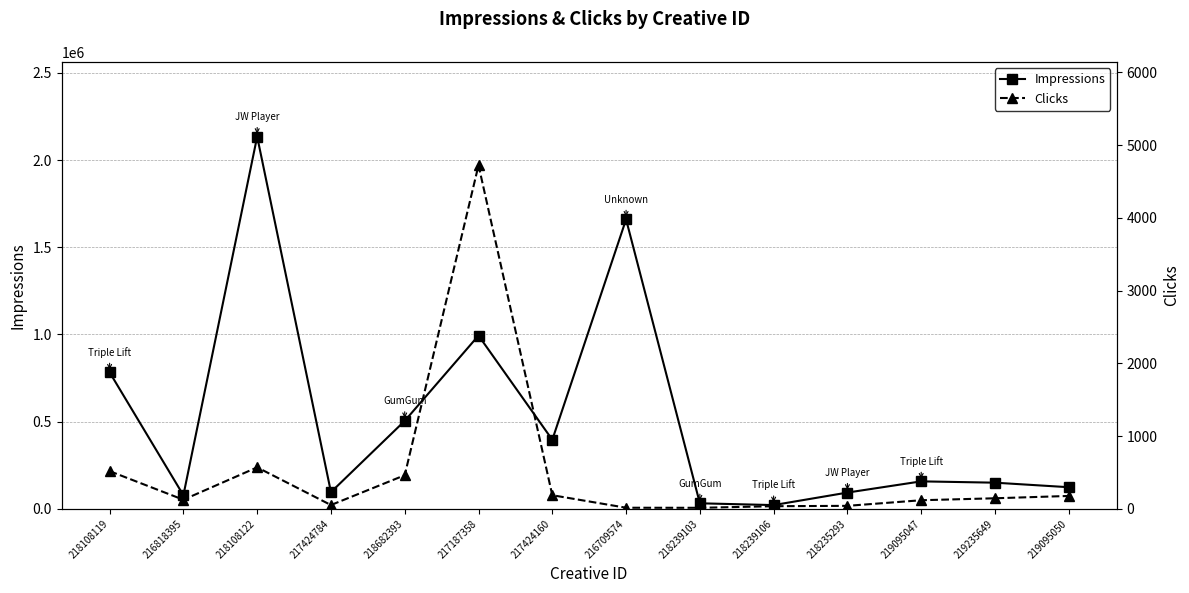

Which series has the widest spread of values?

Impressions